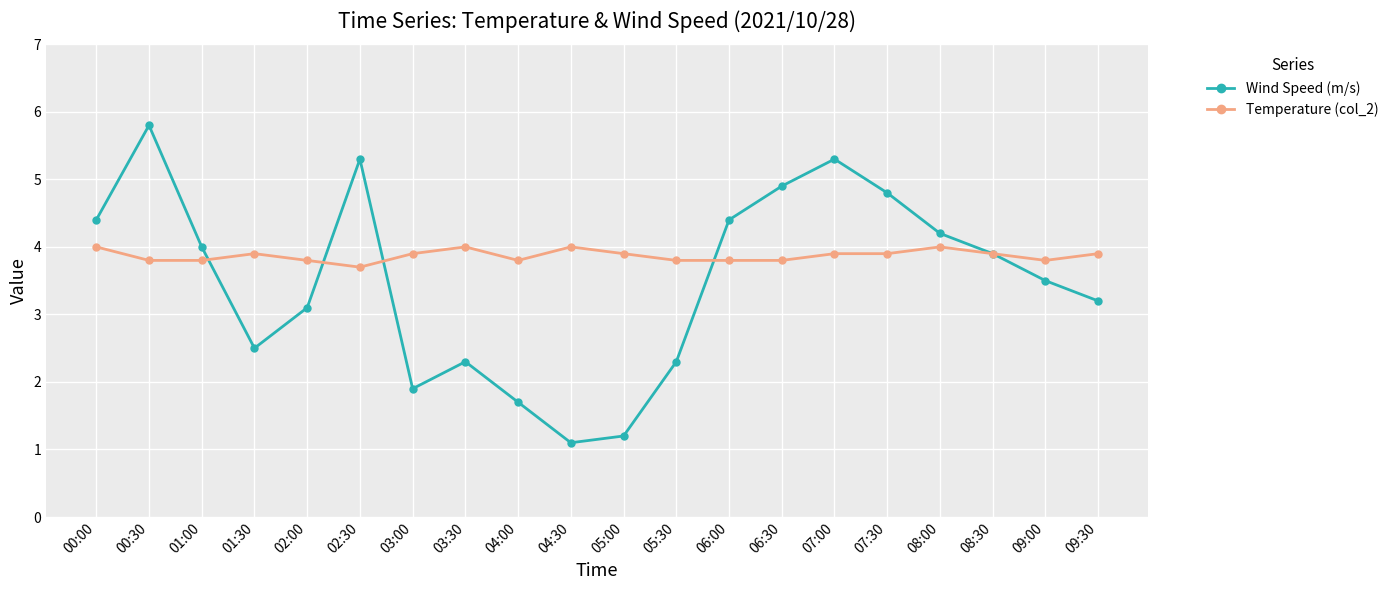

Which category has the lowest value across all series?

04:30